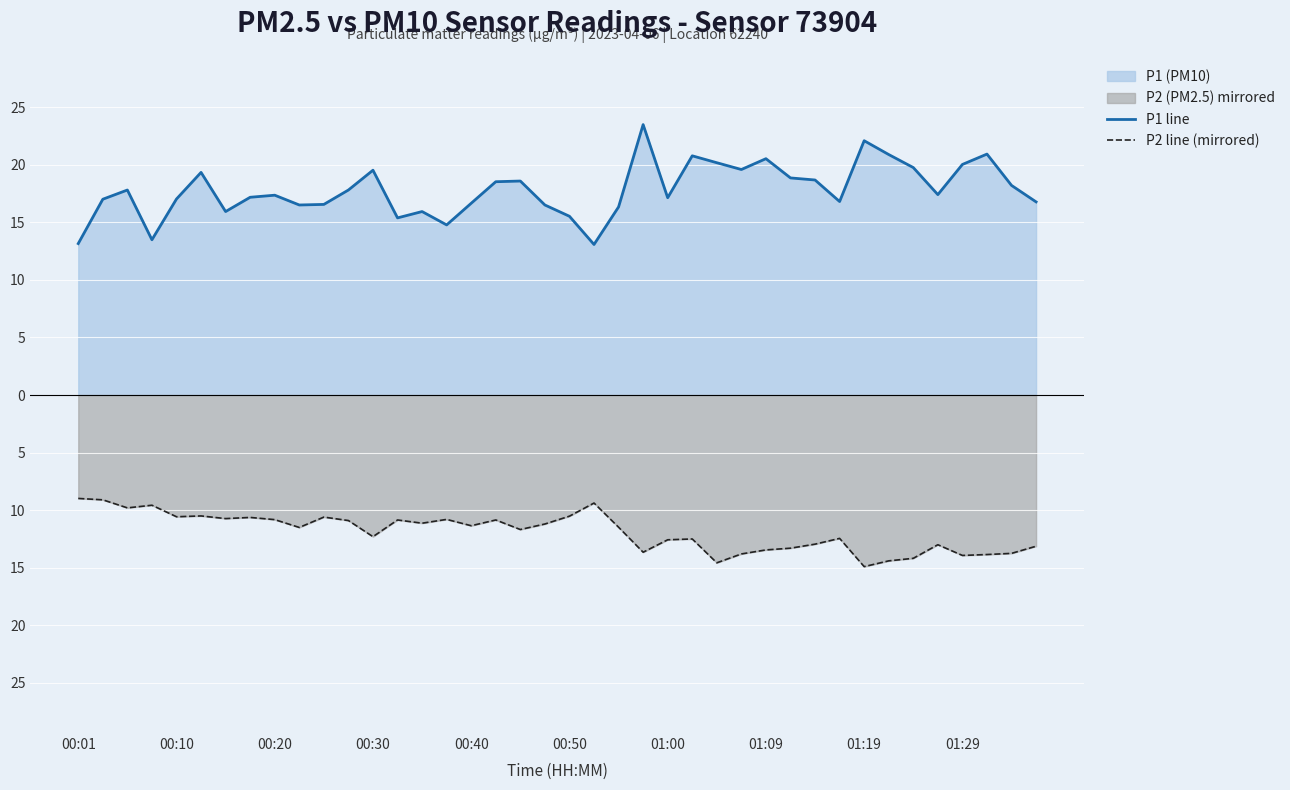

Rank the series by their maximum value, from lowest to highest.

P2 line (mirrored), P1 line